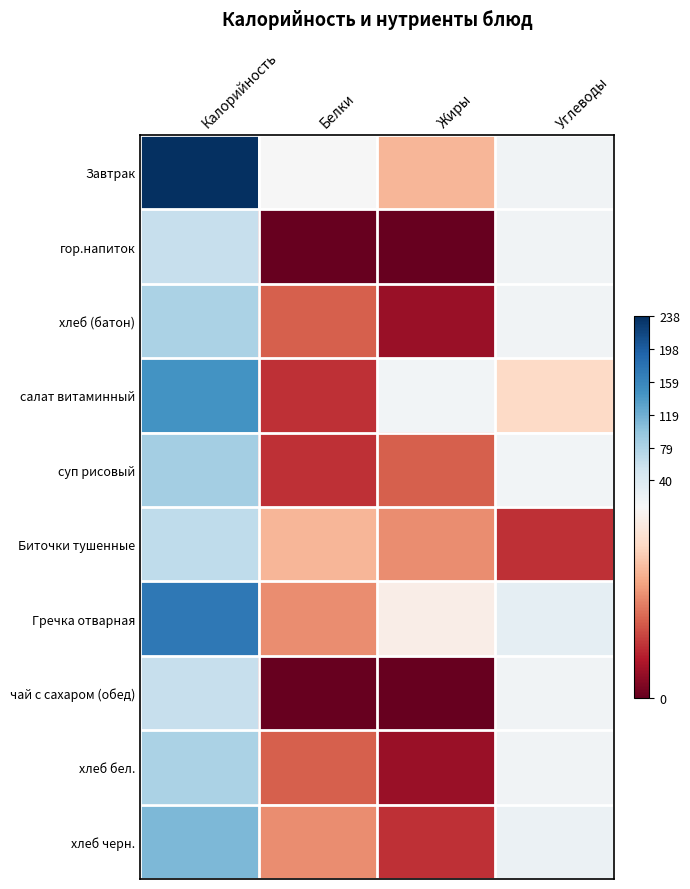

Which has a higher value, Углеводы or Белки?

Углеводы